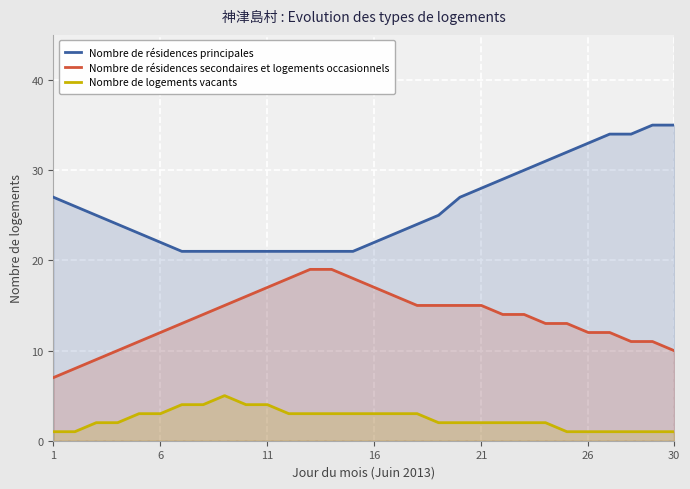

At which label does Nombre de logements vacants reach its minimum?

1